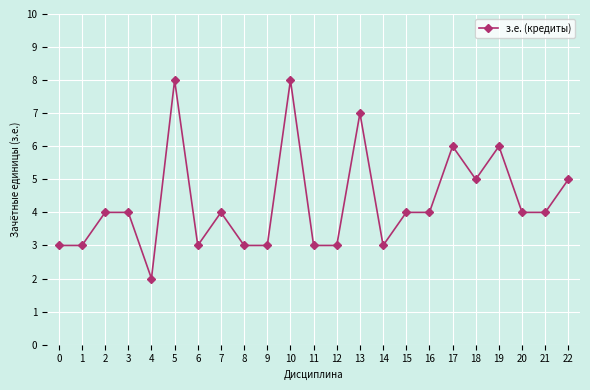

The chart shows a value of 5 at 0. True or false?

False